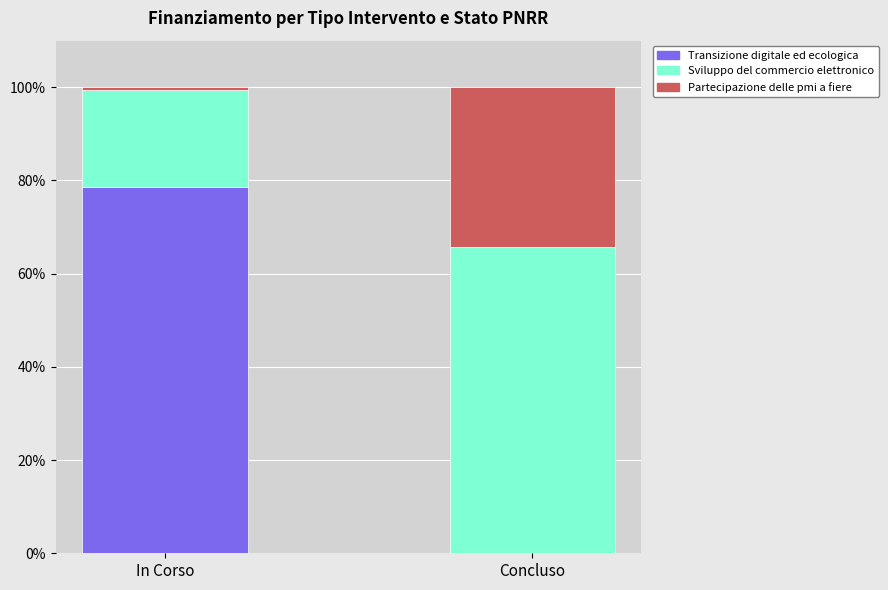

At which label does Transizione digitale ed ecologica reach its peak?

In Corso